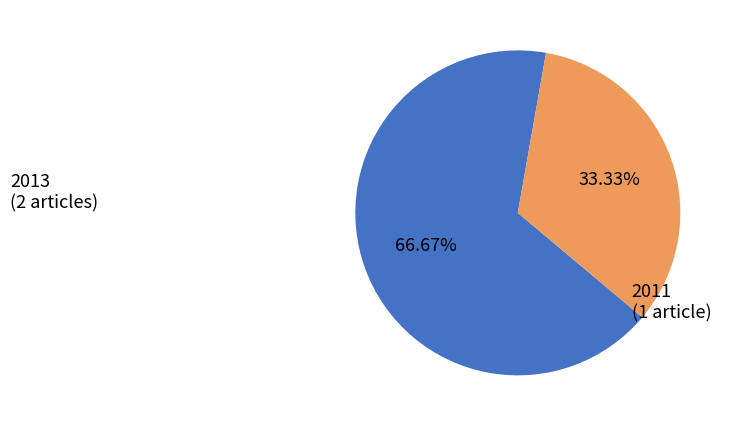

What is the majority slice?

2013 (2 articles)